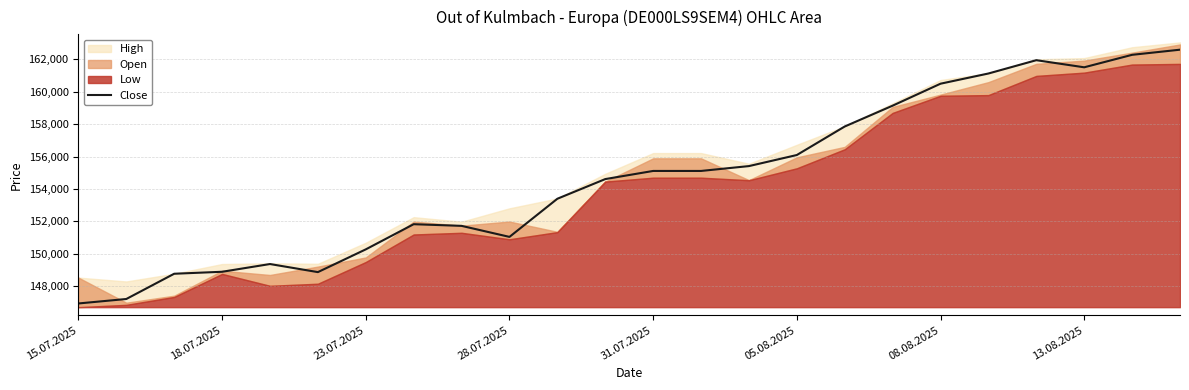

What is the minimum value for Close?

146923